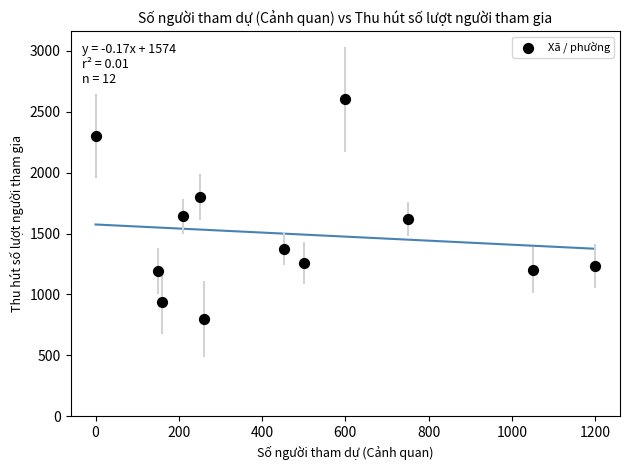

What is the range of Y values (max minus min)?

1800